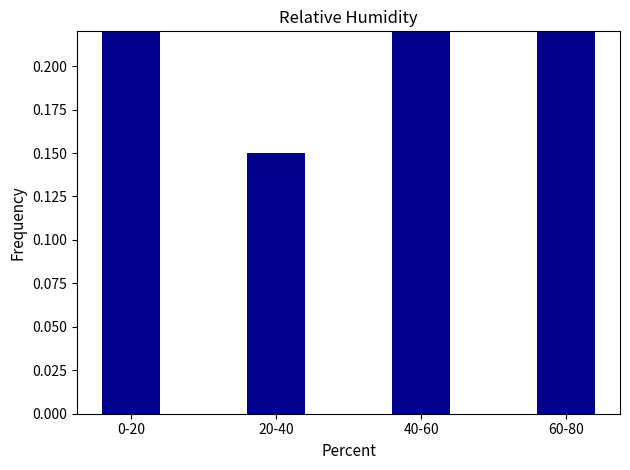

What value does the data have at 0-20?

0.2